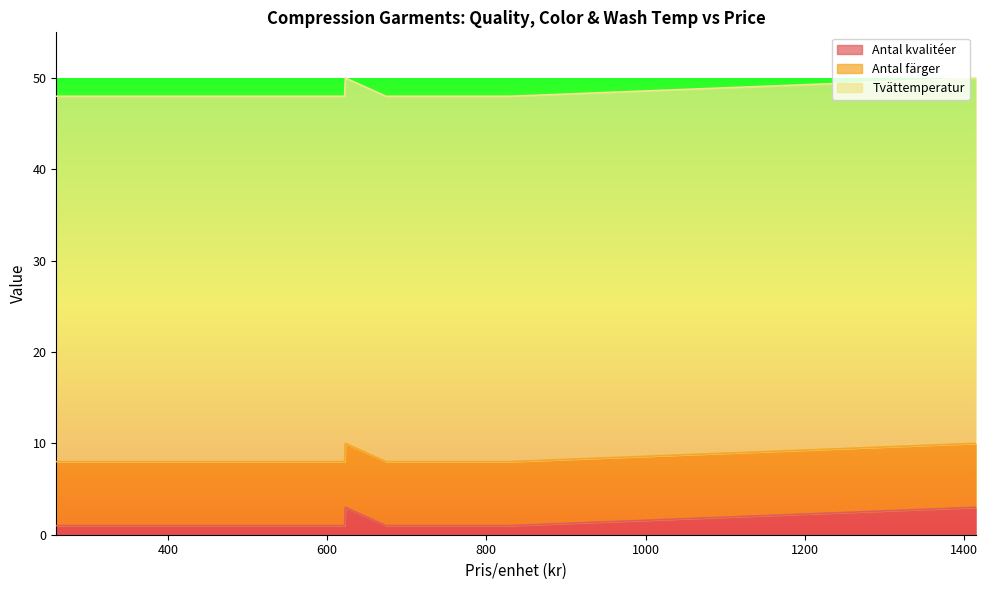

Between 577 and 829, which series saw the biggest shift?

Antal kvalitéer